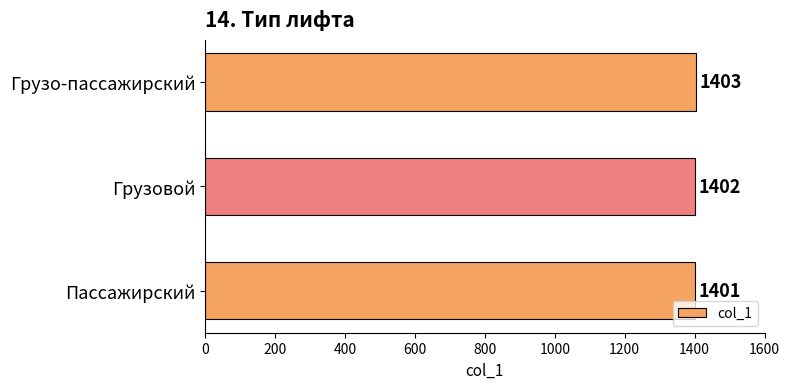

Reading top to bottom, list all the values displayed in this chart.

Грузо-пассажирский=1403	Грузовой=1402	Пассажирский=1401